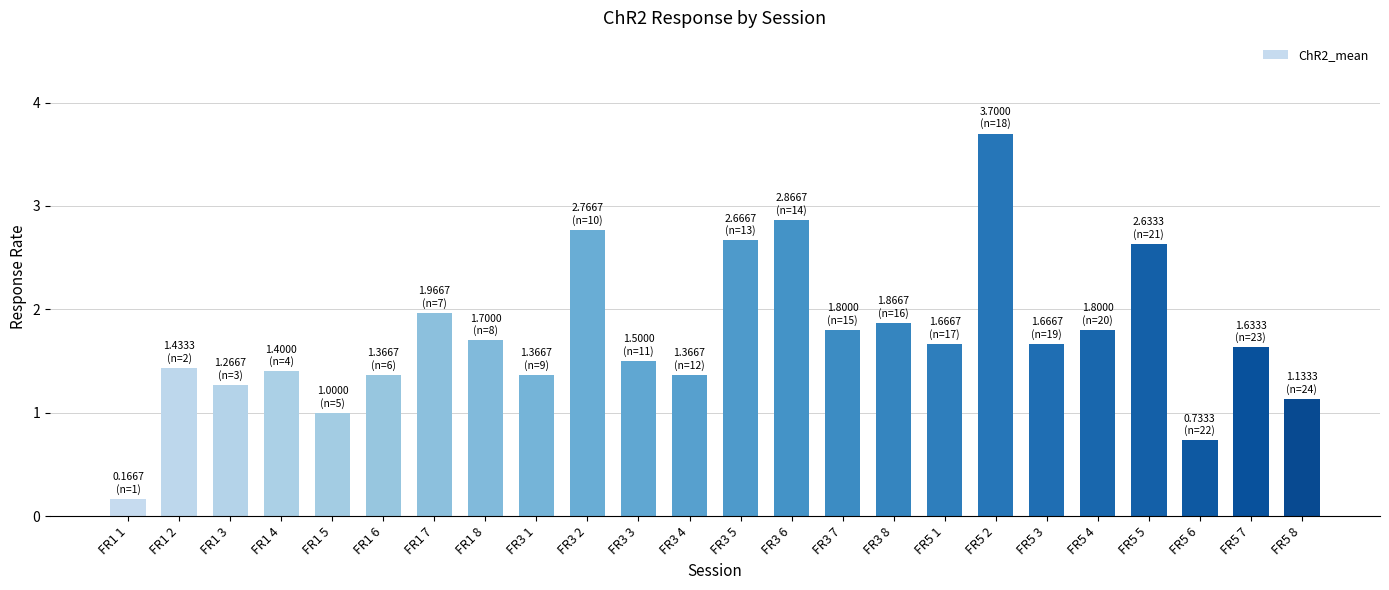

What position from the left is FR3 6?

14